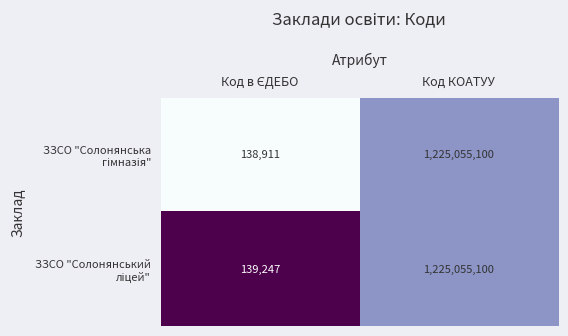

Which label corresponds to the largest value in the chart?

Код КОАТУУ